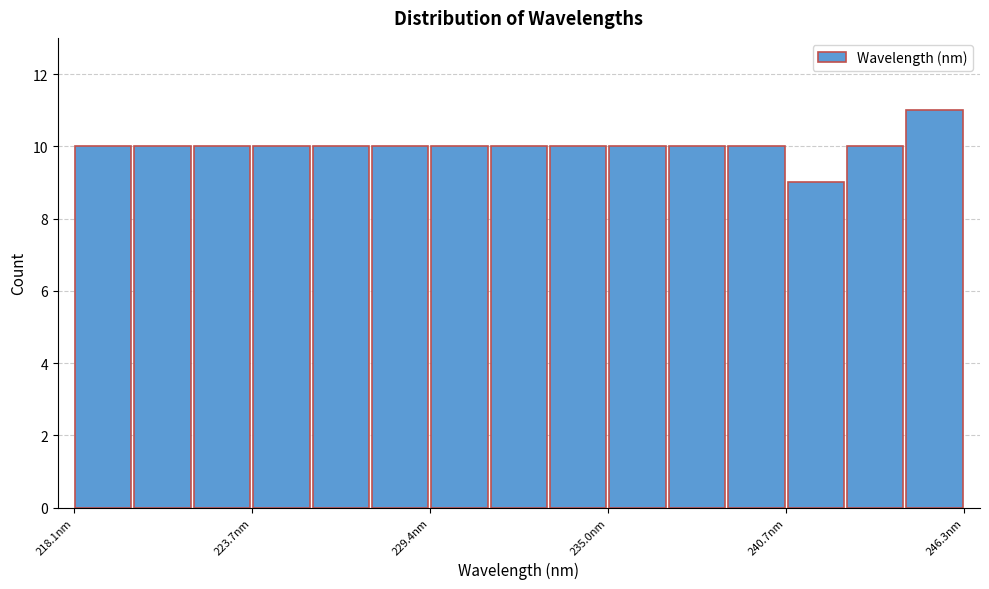

Read against the x-axis, roughly where is the centre of the tallest bar?

245